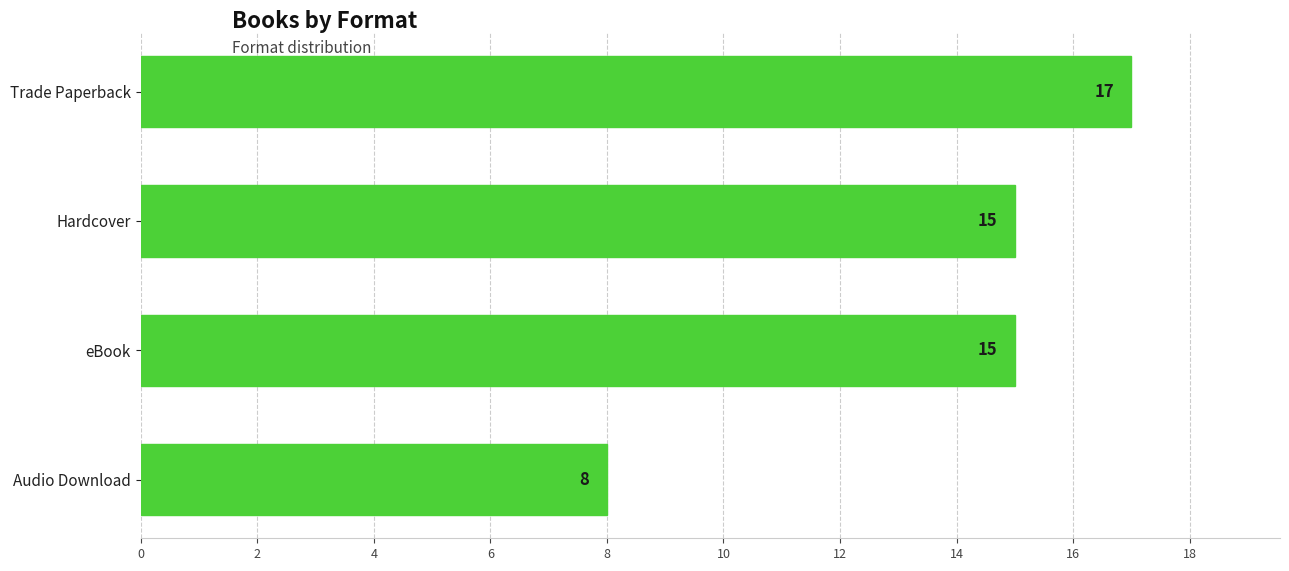

What is the ratio of the value at eBook to the value at Hardcover?

1.0